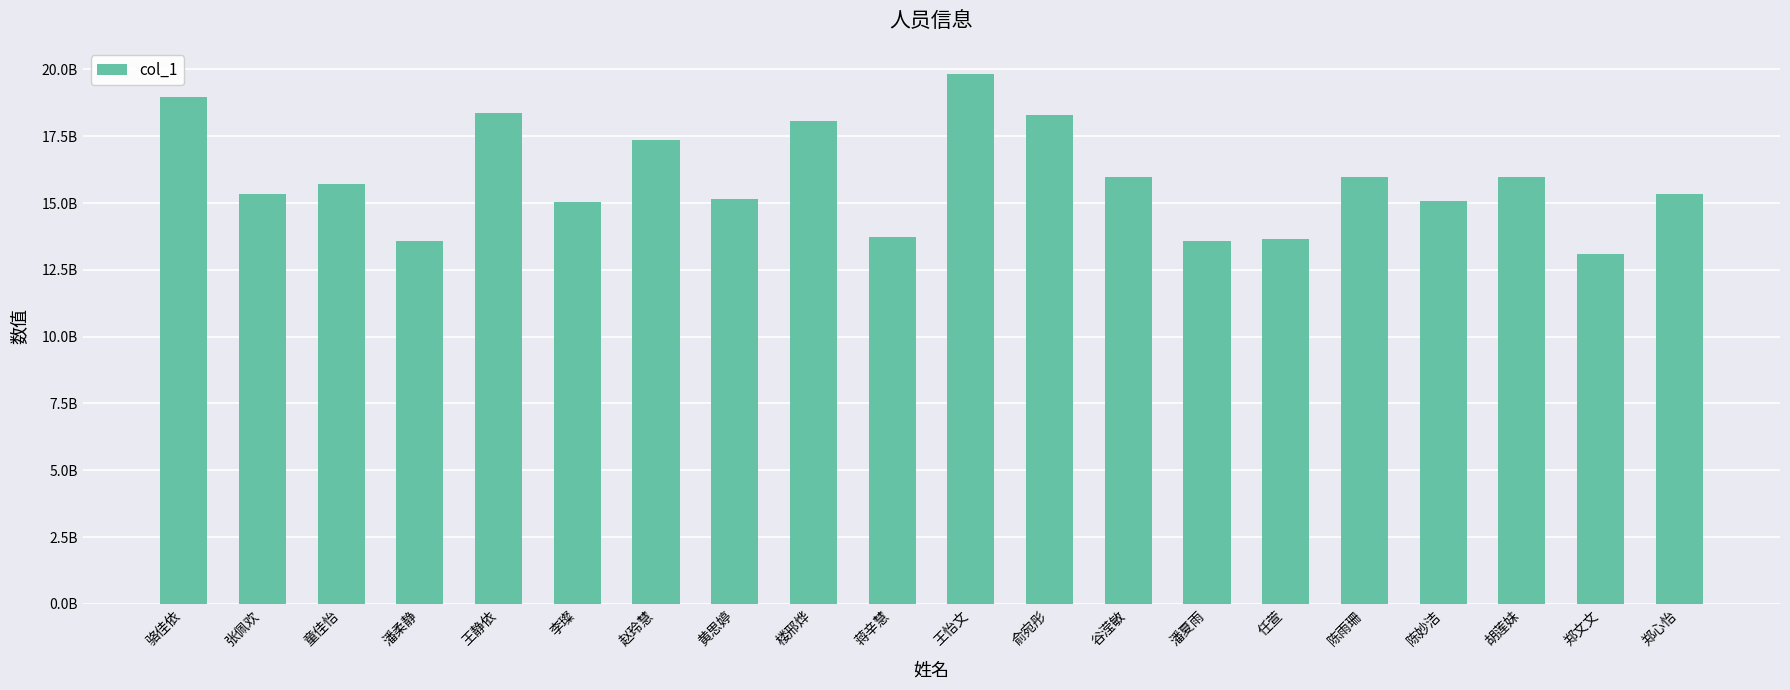

Are the bars horizontal?

No